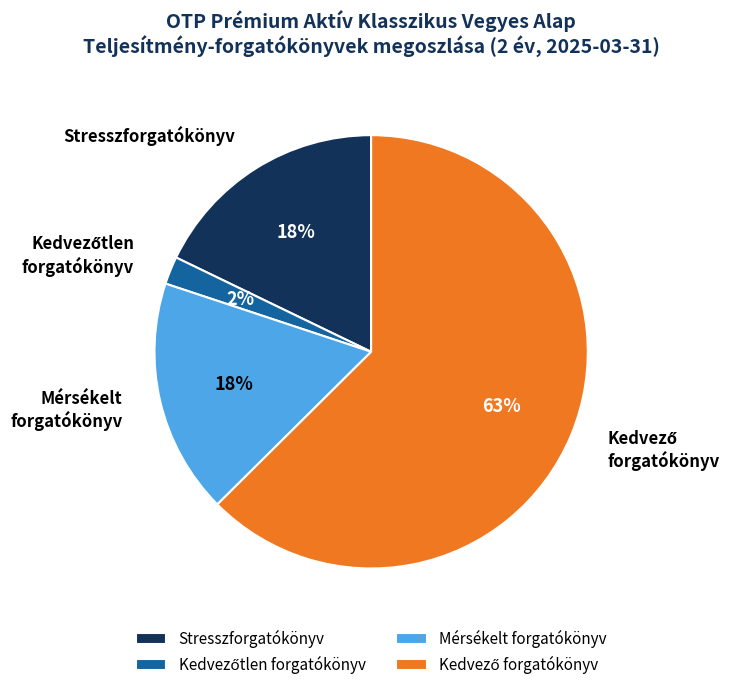

What percentage is the Stresszforgatókönyv slice, to the nearest percent?

18%